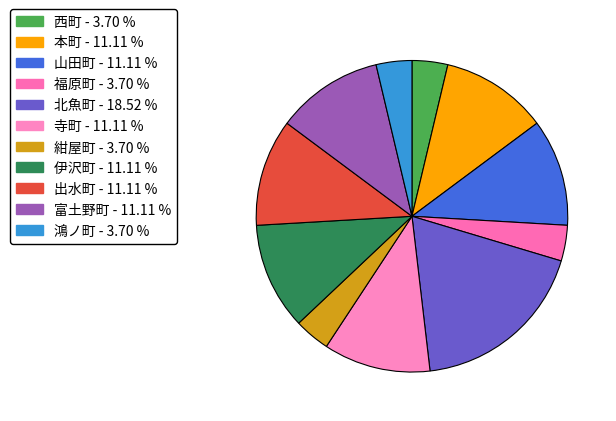

Does any single category account for the majority?

No